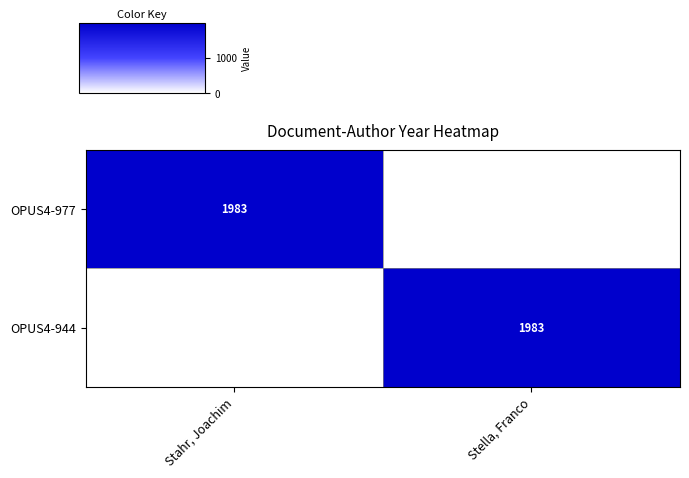

True or false: OPUS4-944 has a value of 2787 at Stella, Franco.

False